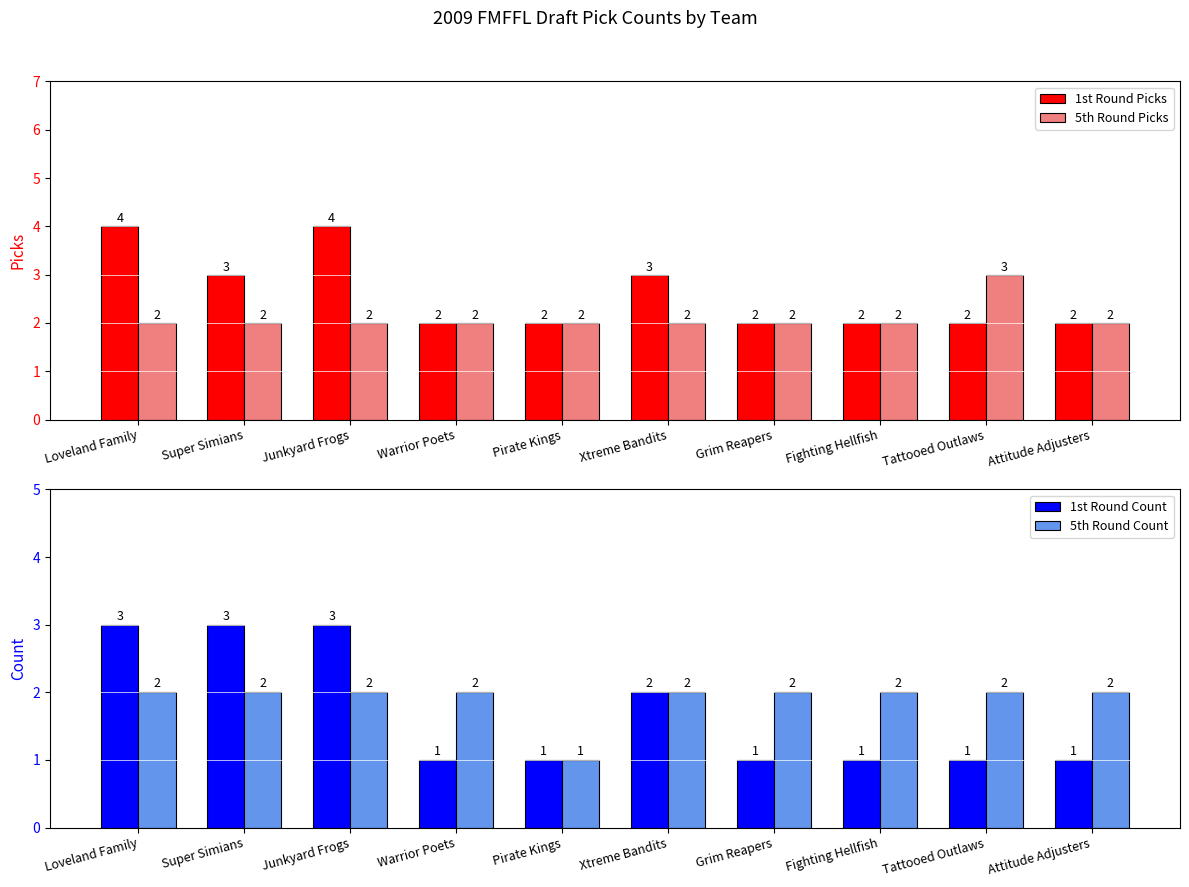

Which series has the largest total across all categories?

1st Round Picks